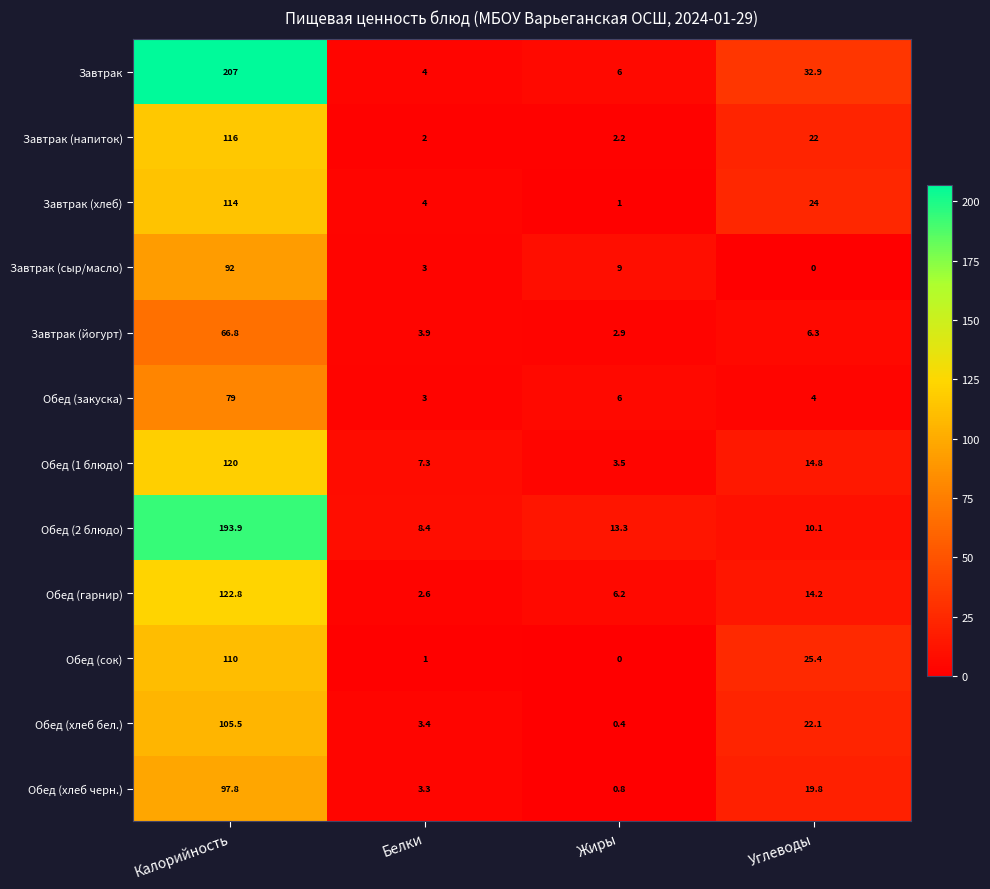

Which series has the largest total across all categories?

Завтрак